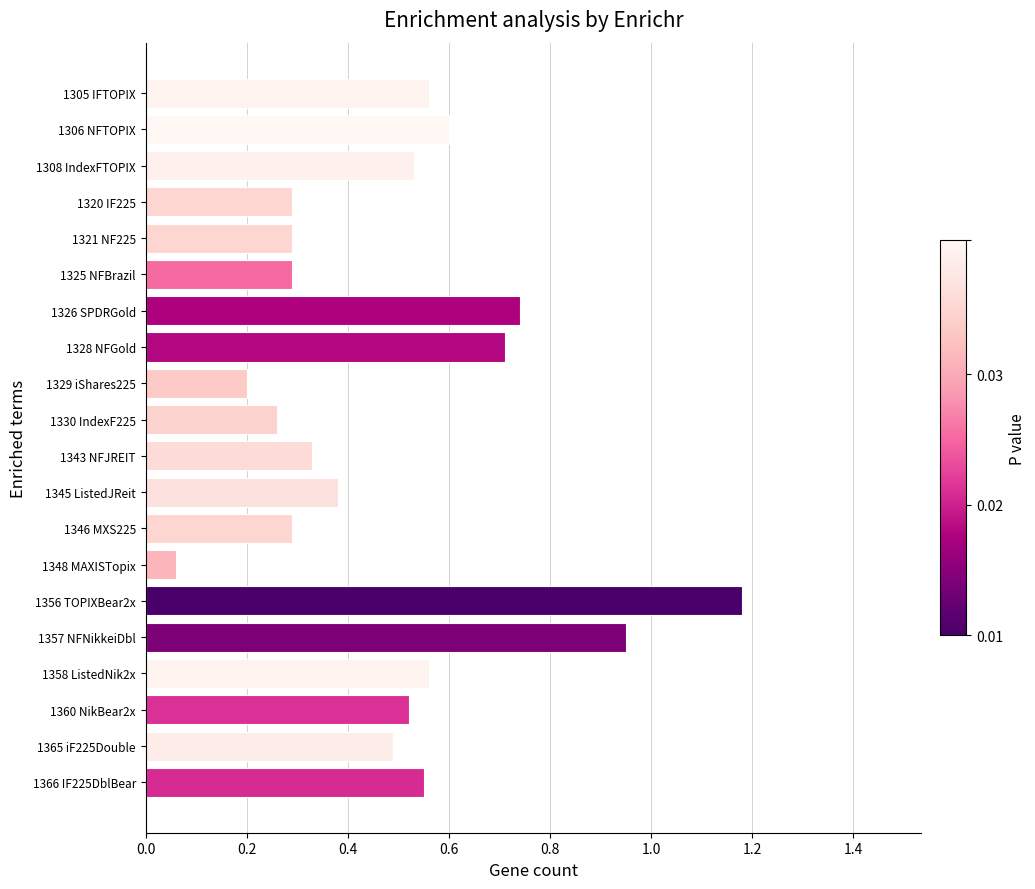

What is the difference between the maximum and minimum values?

1.1